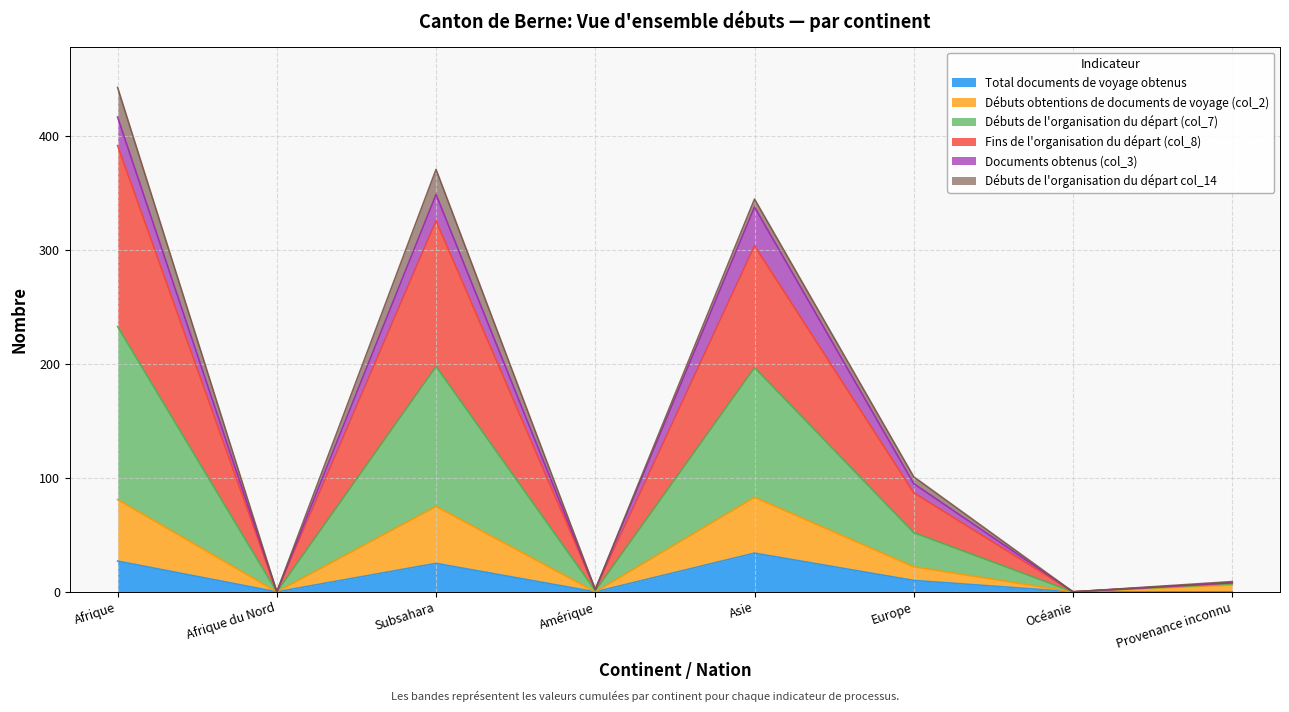

True or false: Fins de l'organisation du départ (col_8) and Documents obtenus (col_3) intersect in this chart.

False